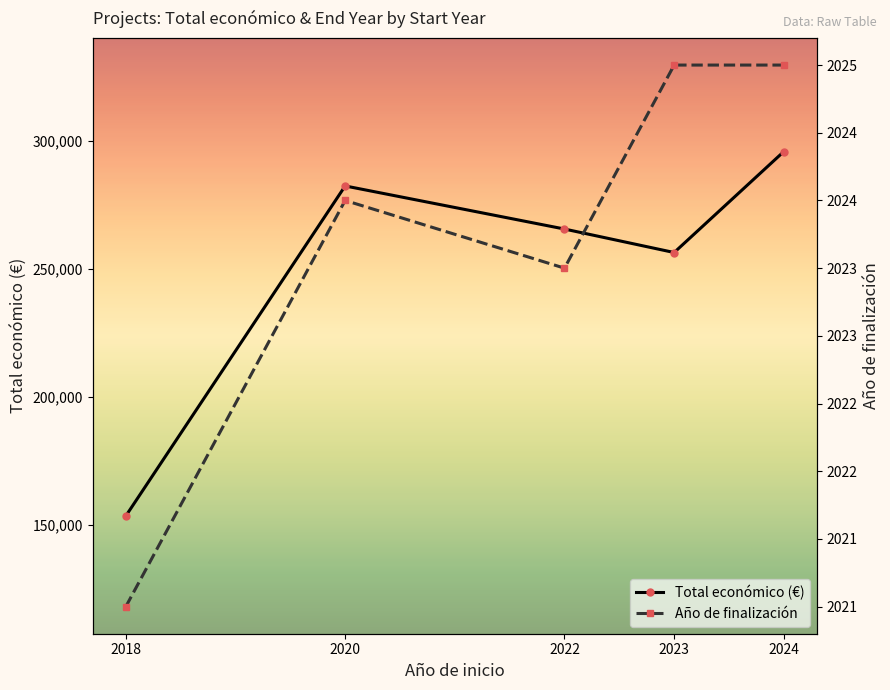

Where is the first local maximum for Total económico (€)?

2020